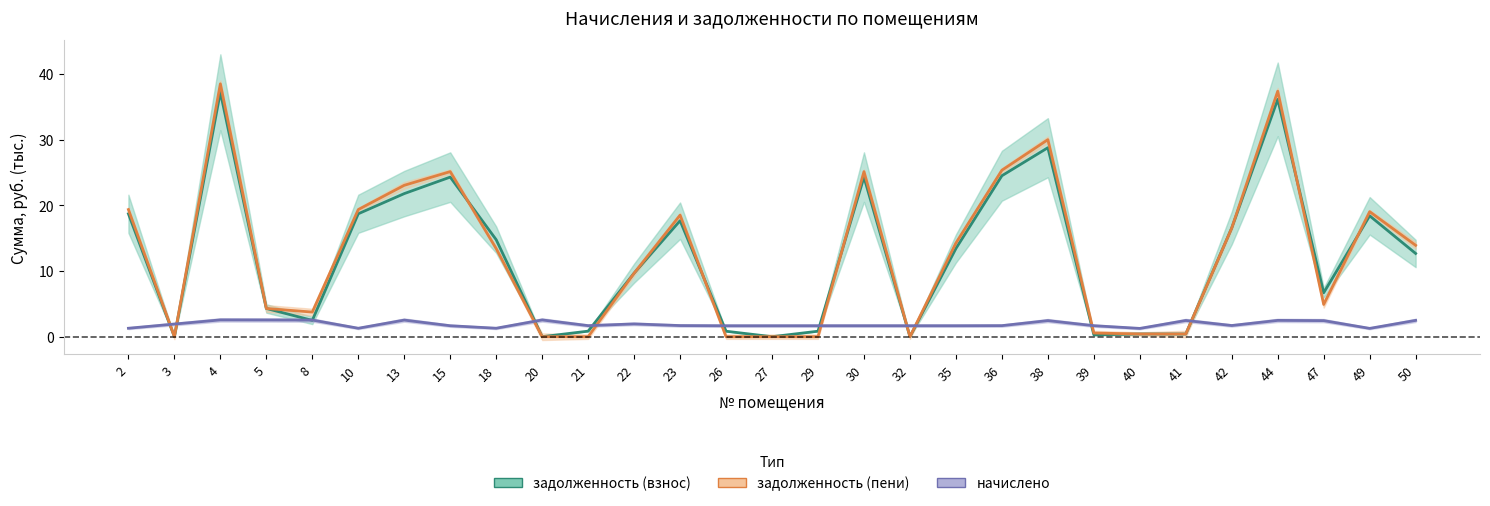

What is the value of the задолженность (взнос) point at the 3rd from the left?

37.2